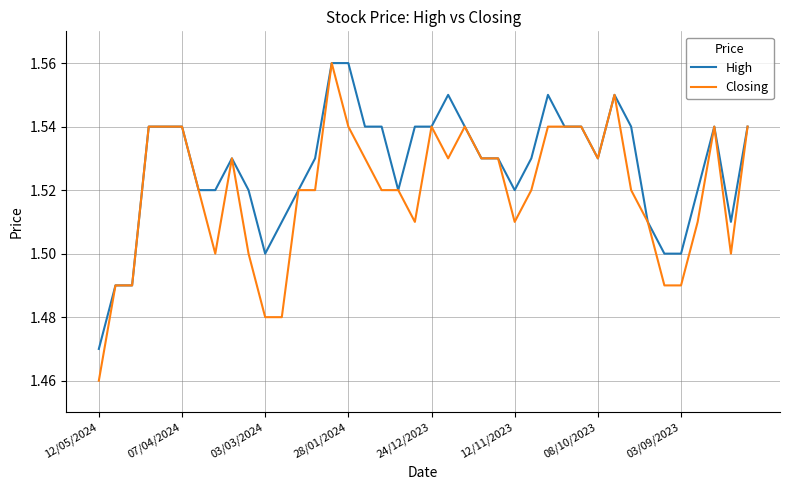

Which series has the widest spread of values?

Closing